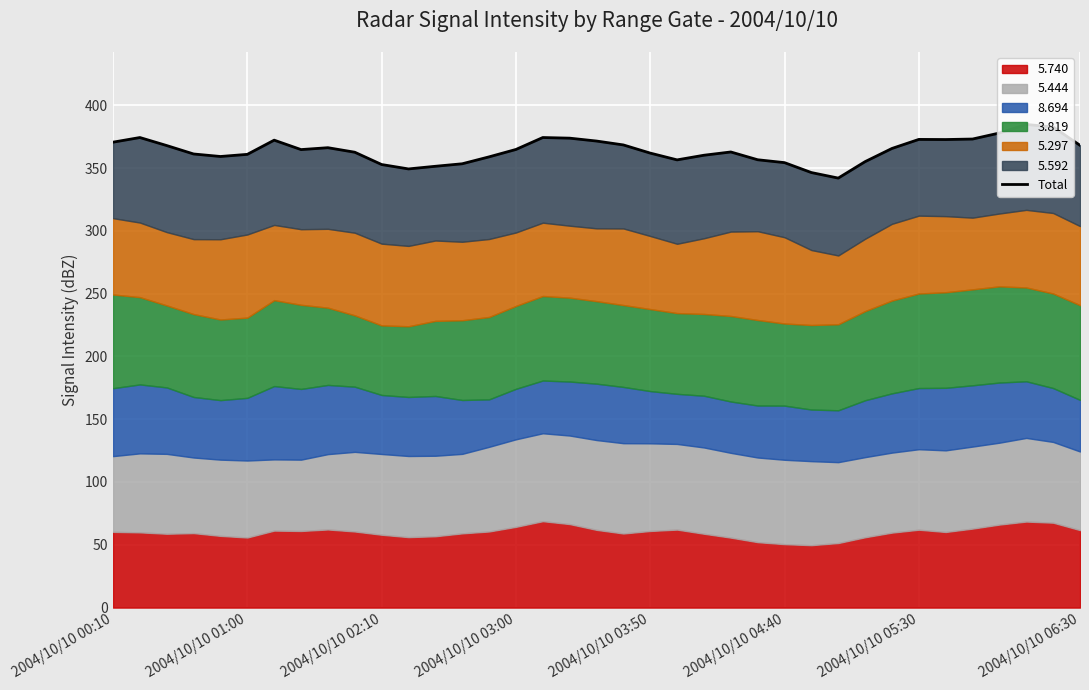

What value does the data have at 2004/10/10 06:30?

368.1